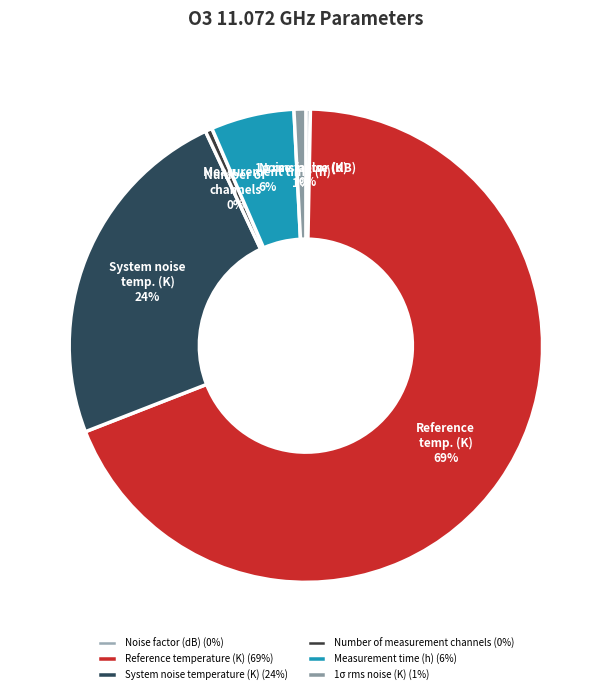

Do Measurement time (h) and Noise factor (dB) together represent more than half of the pie?

No